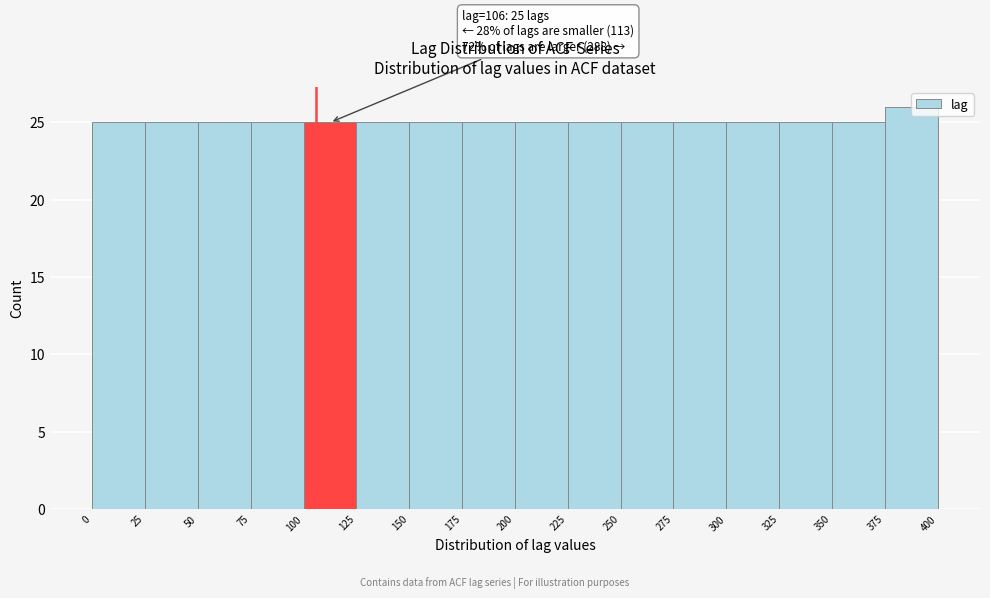

Over which range of the x-axis is the bar tallest?

375 to 400